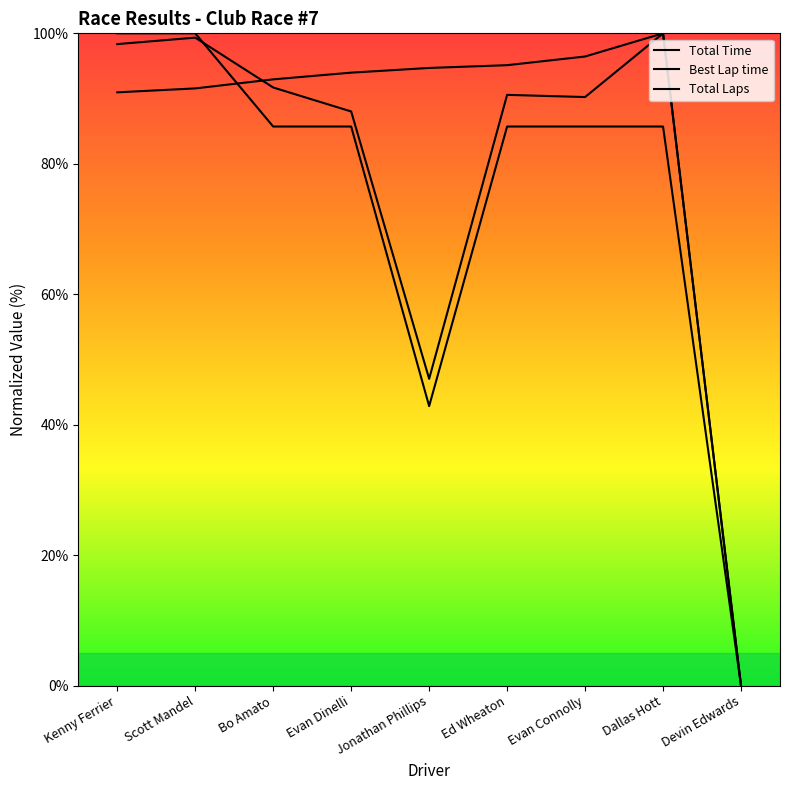

What position from the left is Dallas Hott?

8